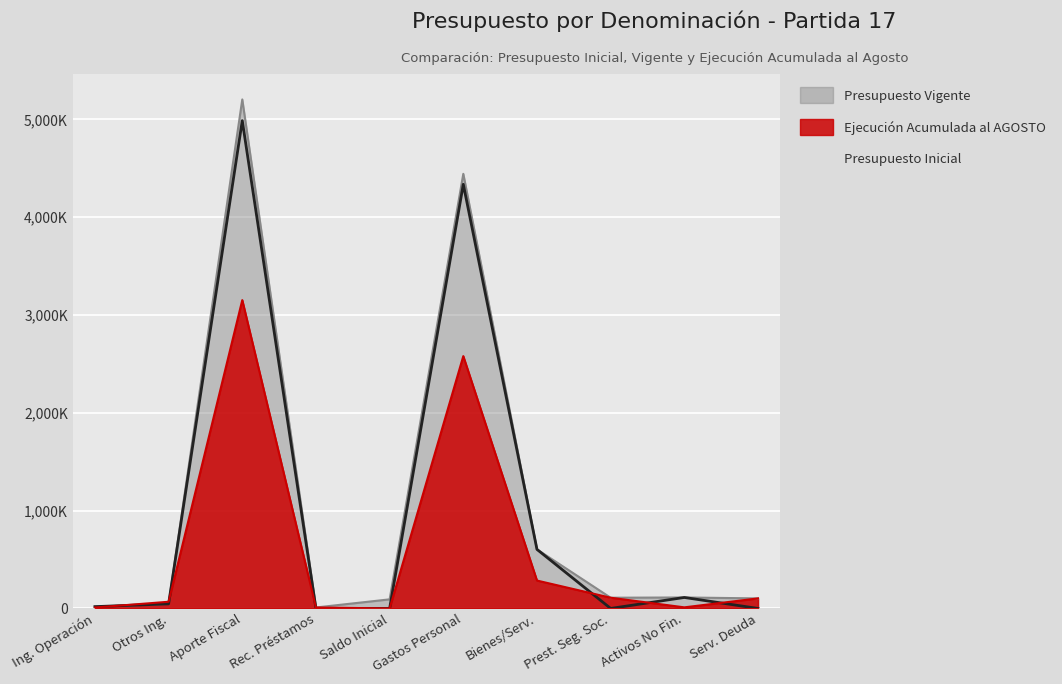

What is the difference between the second highest and second lowest values?

4336786